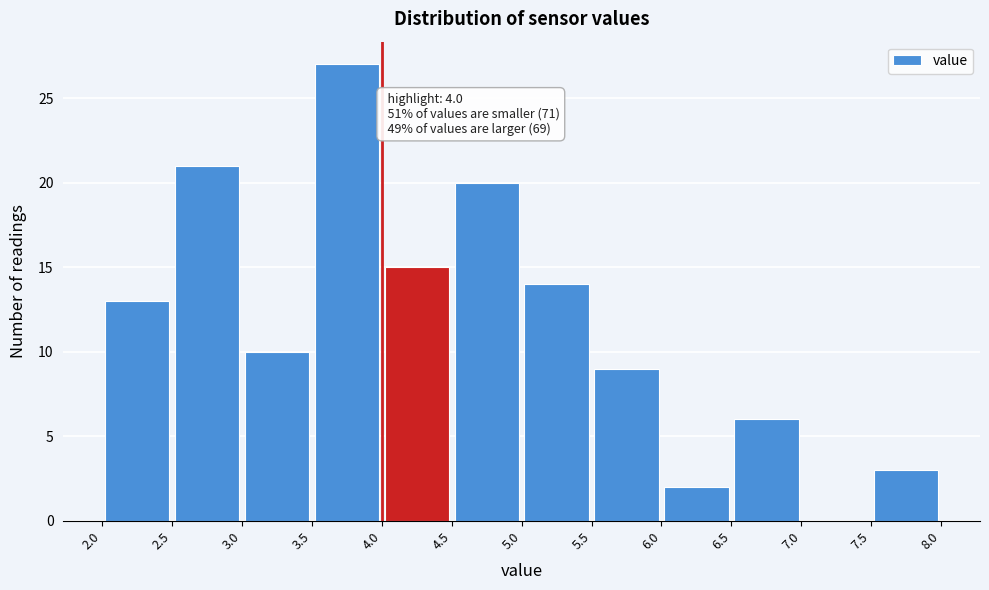

Which range on the x-axis has the tallest bar?

3.5 to 4.0